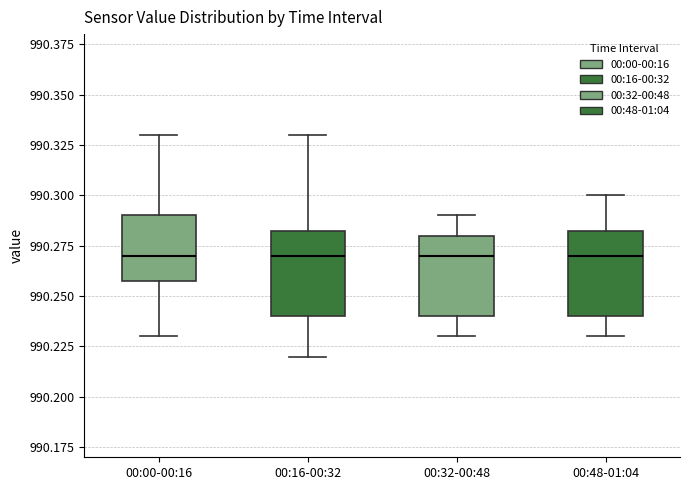

Where is the upper edge of the box for 00:00-00:16 on the y-axis? The values are not printed on the chart, so give them approximately, as read against the axis.

990.290